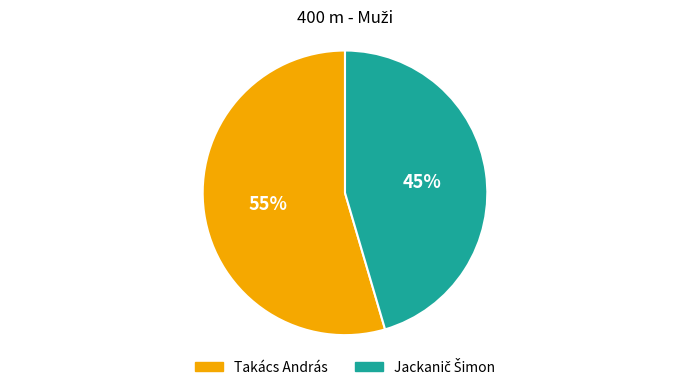

Which category accounts for the majority?

Takács András